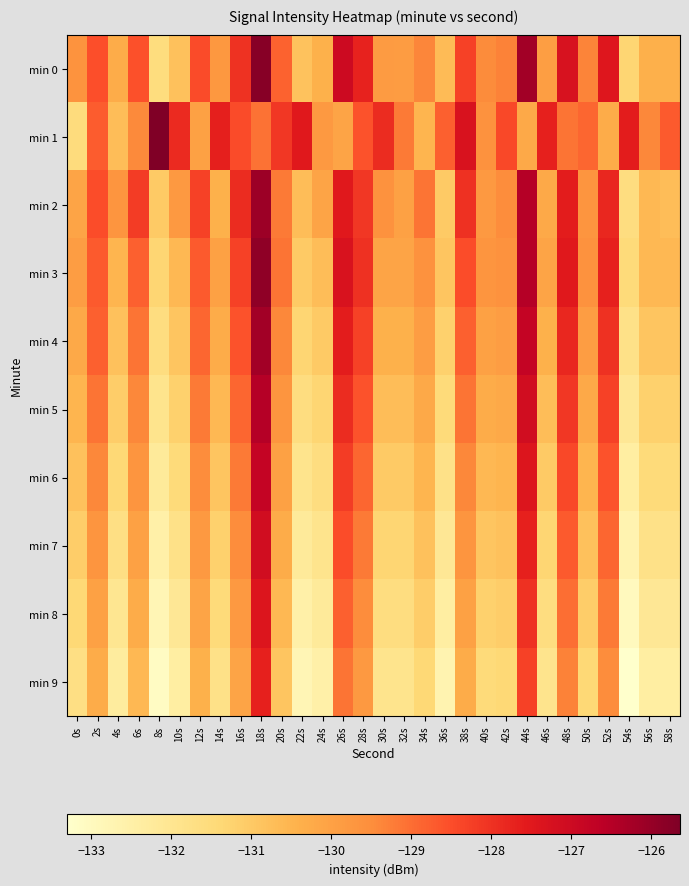

List the series in order of their peak value, highest first.

min 1, min 0, min 3, min 2, min 4, min 5, min 6, min 7, min 8, min 9